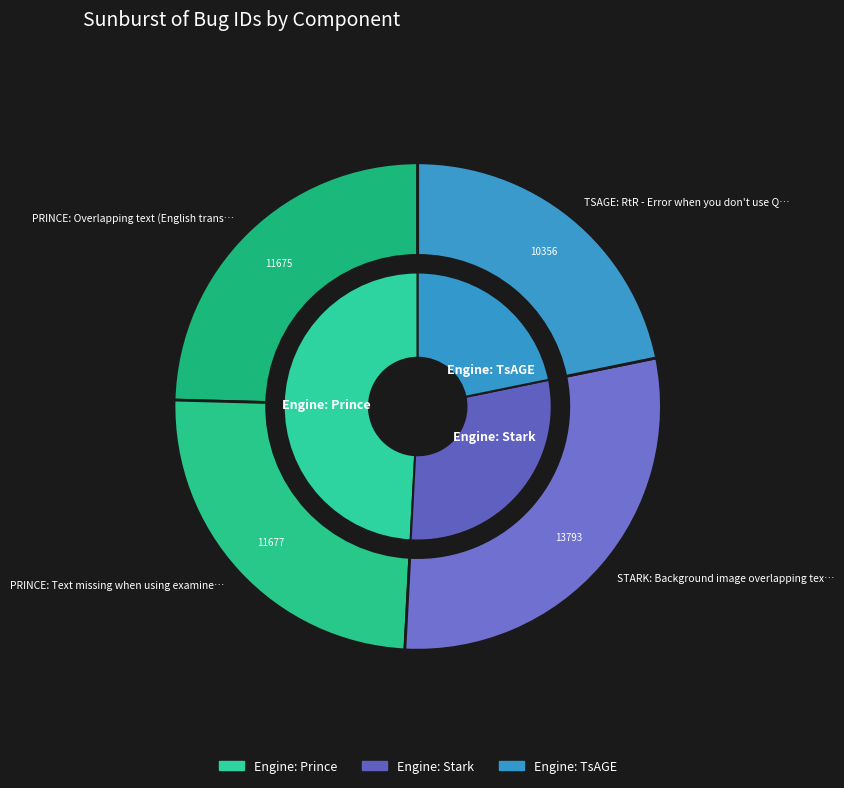

Which slice is the largest?

Engine: Stark (13793)